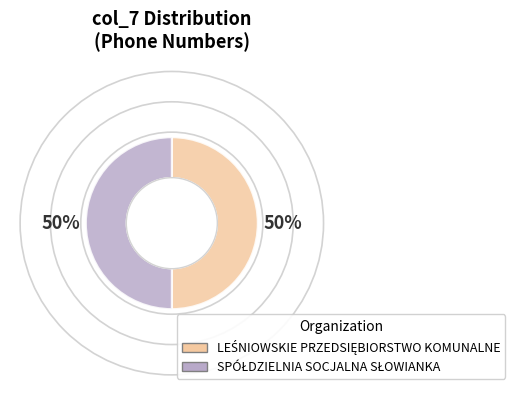

To the nearest percent, what is the average slice percentage?

50%